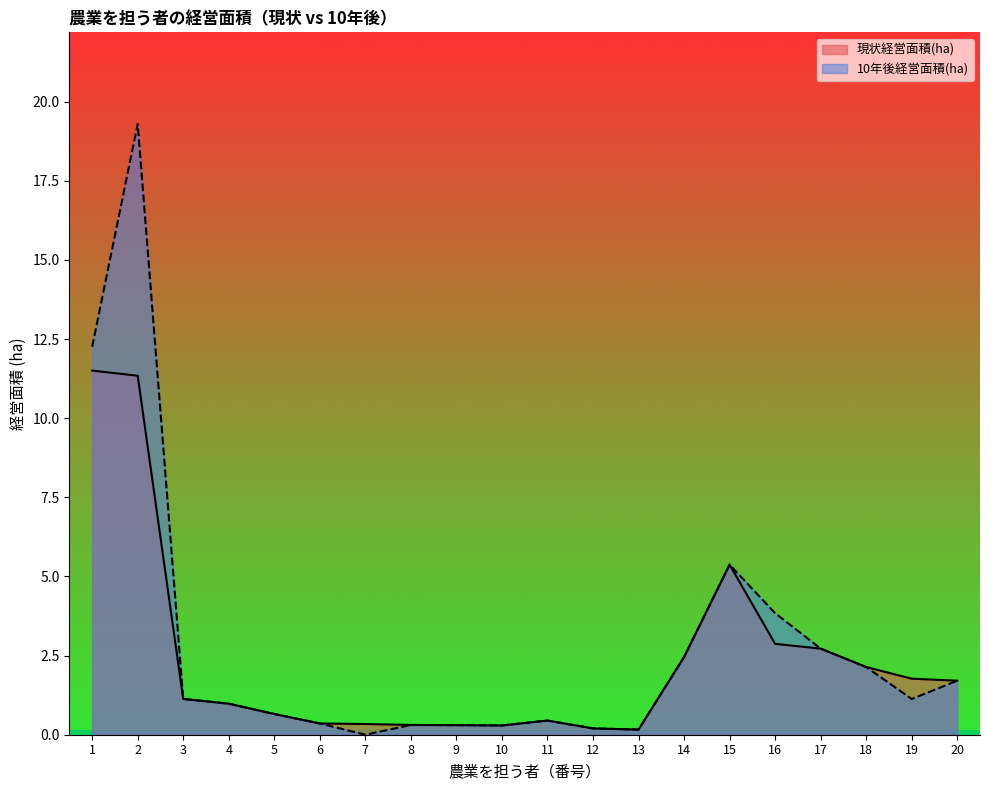

Between 16 and 3, which is larger?

16